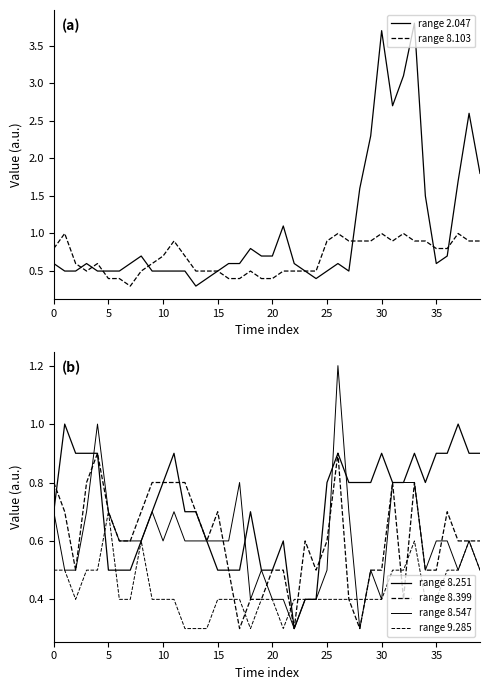

Which series has the widest spread of values?

range 2.047